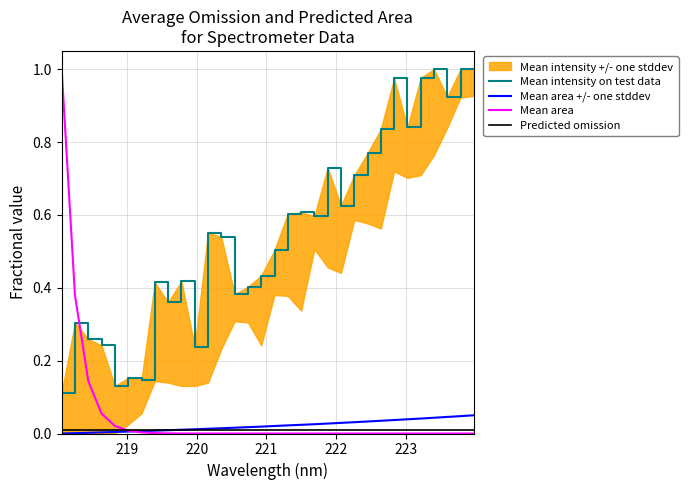

What is the highest value of the Mean area series?

1.0